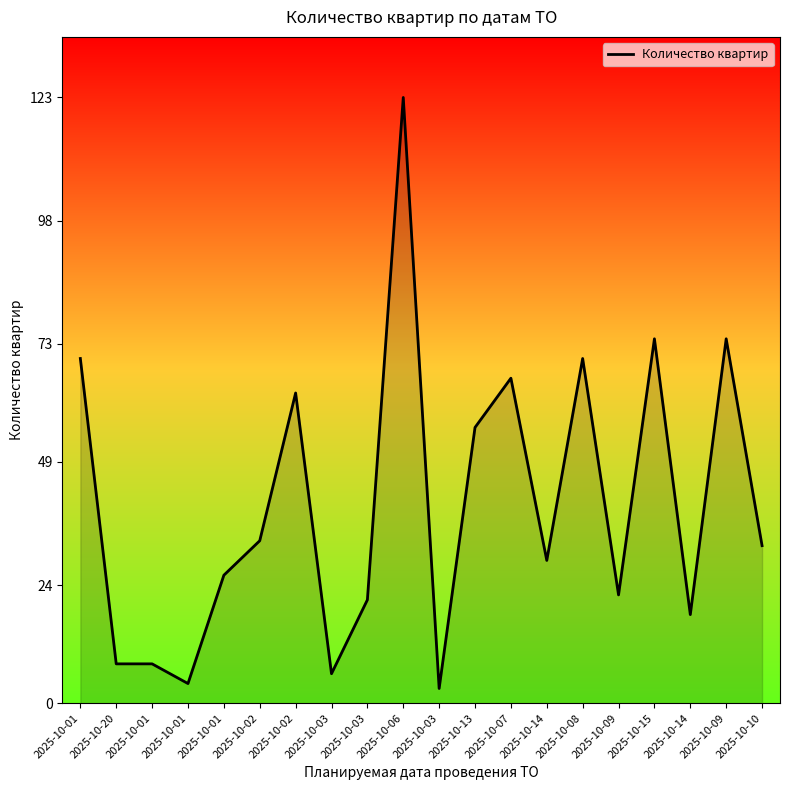

What is the value of the 16th point from the left?

22